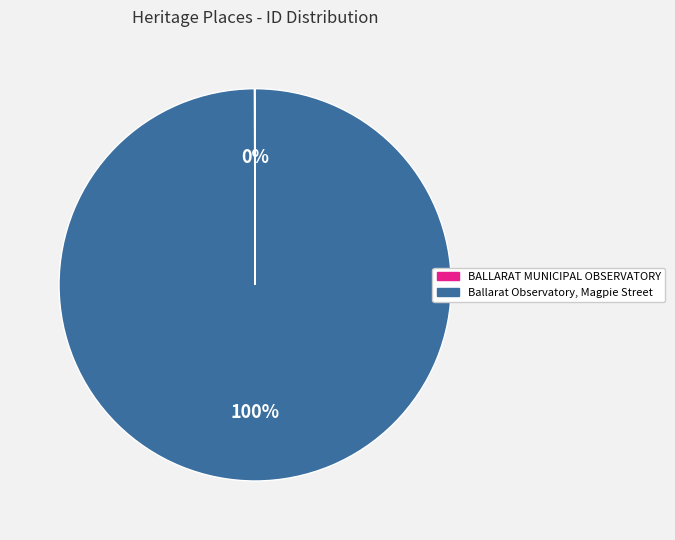

Which category has the biggest portion of the pie?

Ballarat Observatory, Magpie Street